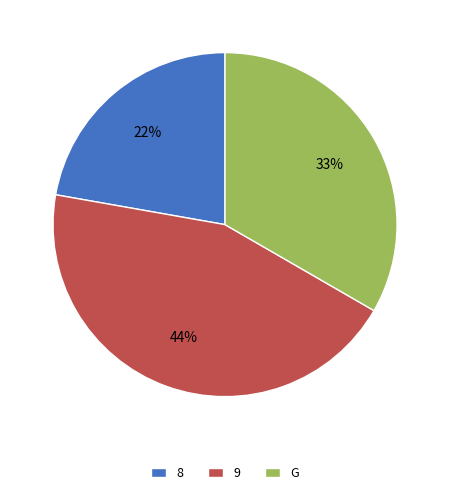

Rank the categories by value from highest to lowest.

9, G, 8